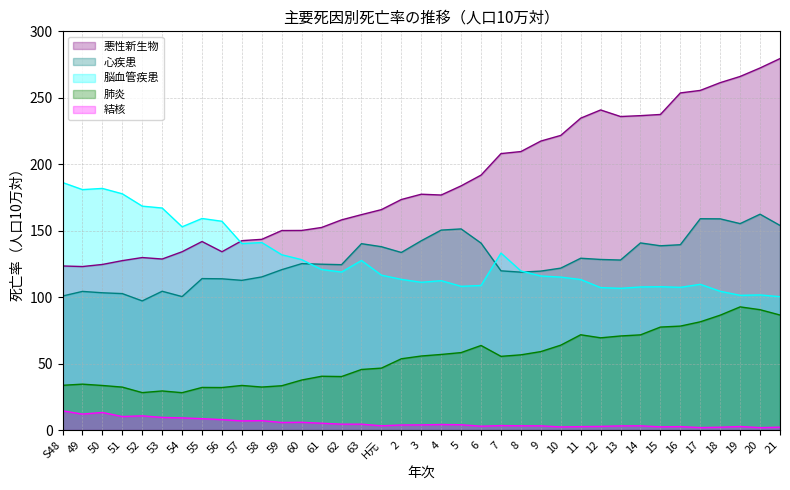

Where do 悪性新生物 and 脳血管疾患 first cross each other?

56 and 57